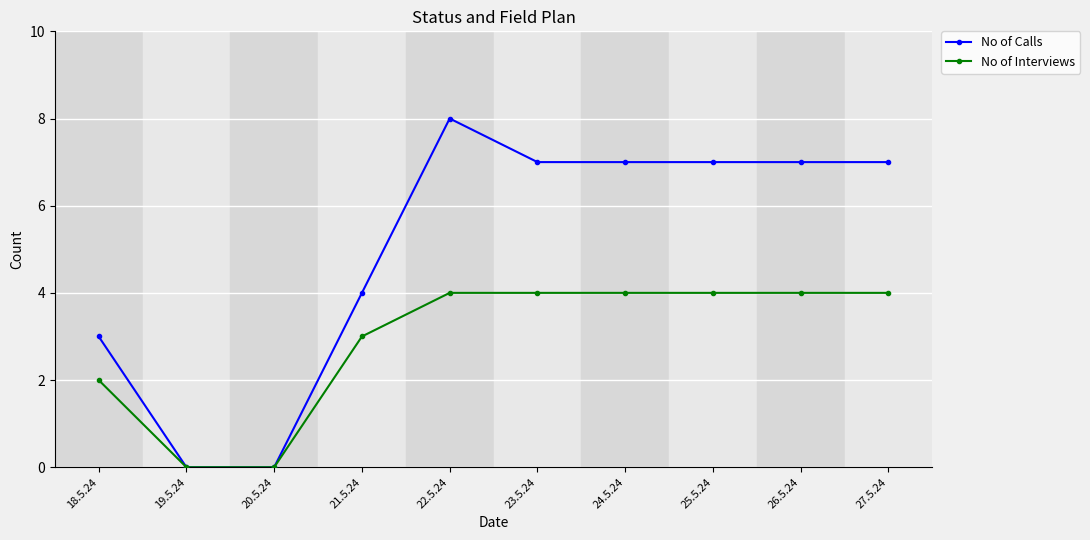

What is the difference between the No of Interviews values at 22.5.24 and 20.5.24?

4